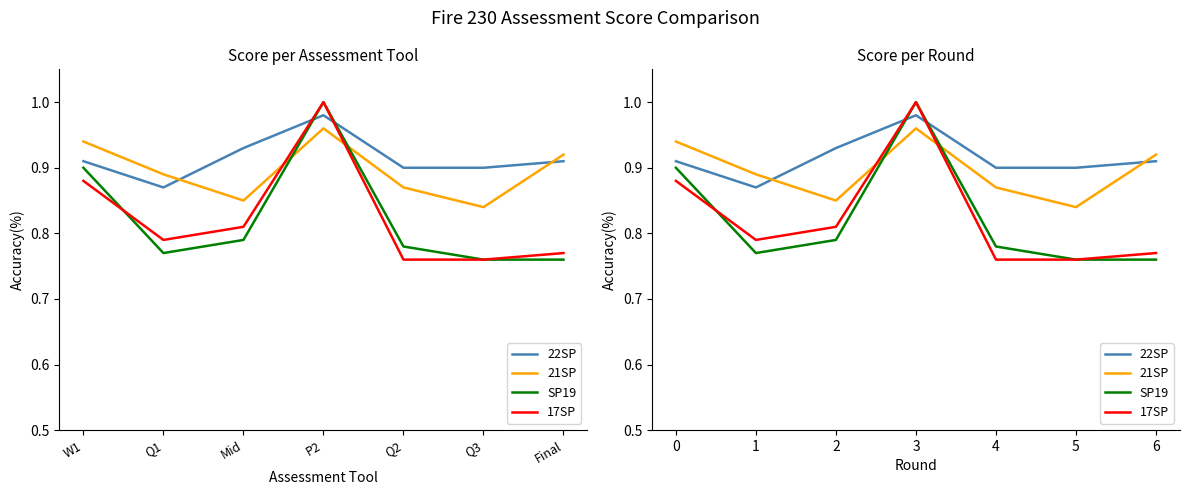

Reading left to right, extract all data points from this chart.

22SP: 0.9	0.9	0.9	1.0	0.9	0.9	0.9
21SP: 0.9	0.9	0.8	1.0	0.9	0.8	0.9
SP19: 0.9	0.8	0.8	1.0	0.8	0.8	0.8
17SP: 0.9	0.8	0.8	1.0	0.8	0.8	0.8